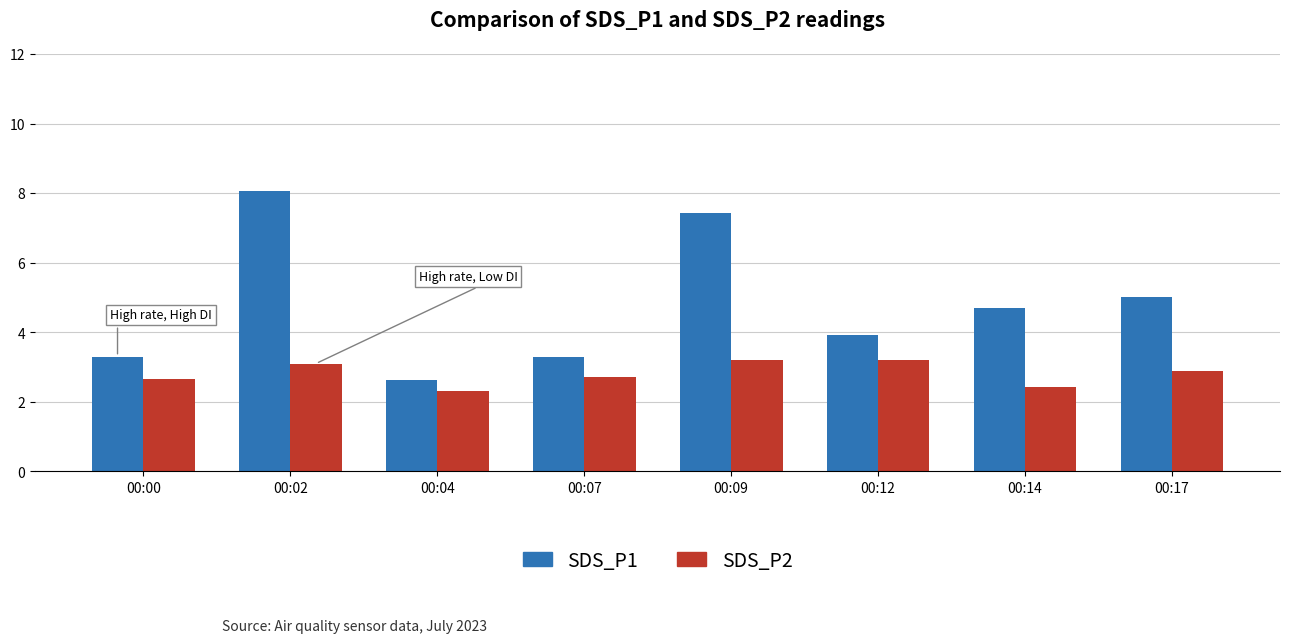

Is the value of SDS_P2 at 00:12 greater than the value of SDS_P1 at 00:00?

No